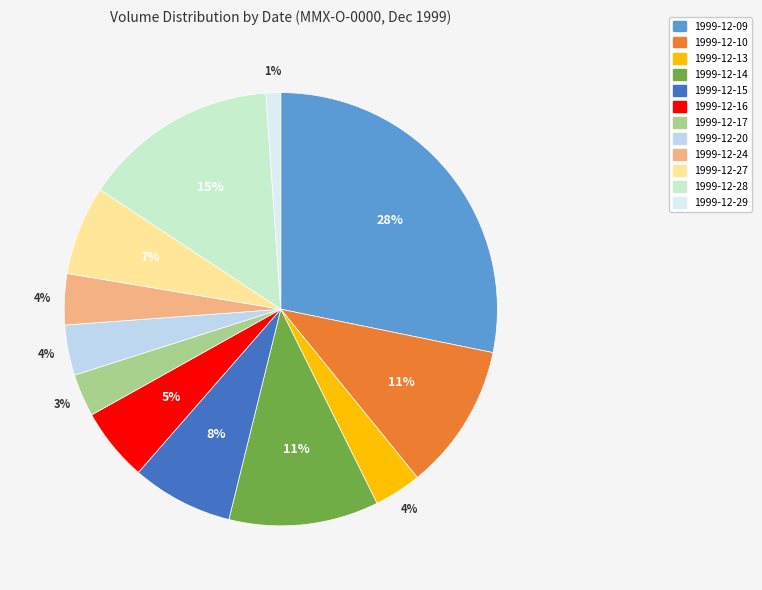

Is 1999-12-15 the majority of the pie?

No